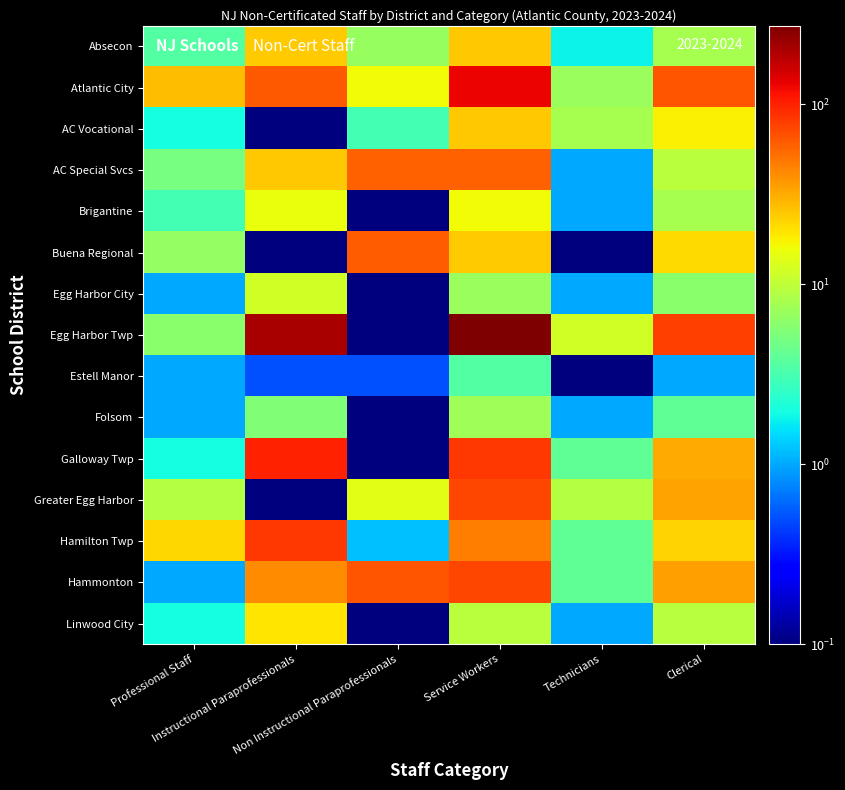

At how many categories does at least one series exceed 244?

1